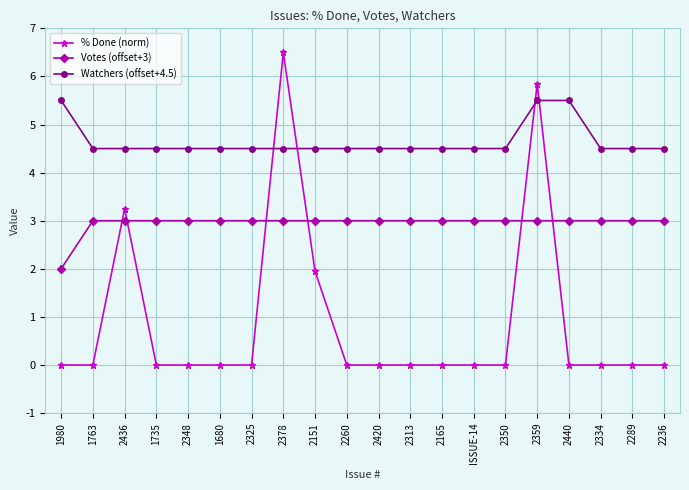

Read the Watchers (offset+4.5) value at 1735.

4.5